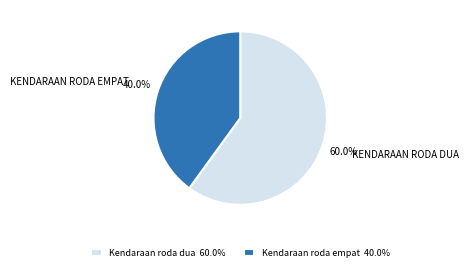

Between Kendaraan roda dua and Kendaraan roda empat, which is larger?

Kendaraan roda dua